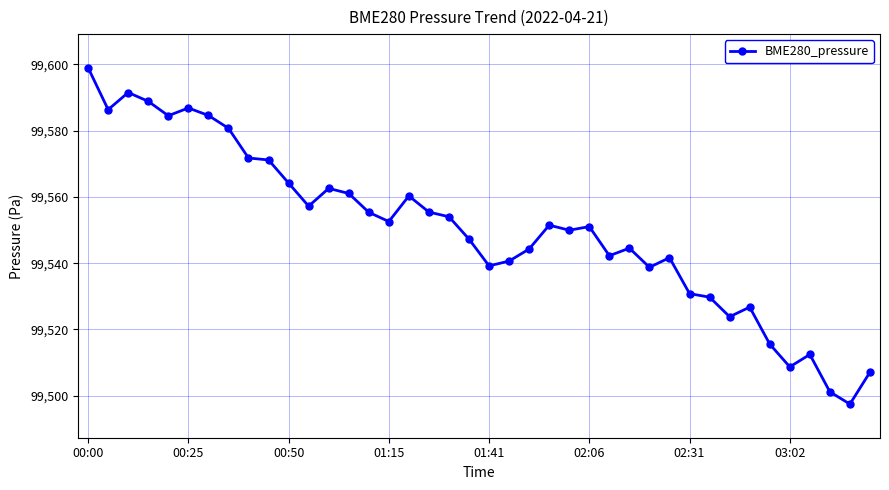

True or false: there are more than 2 points higher than both neighbors.

True